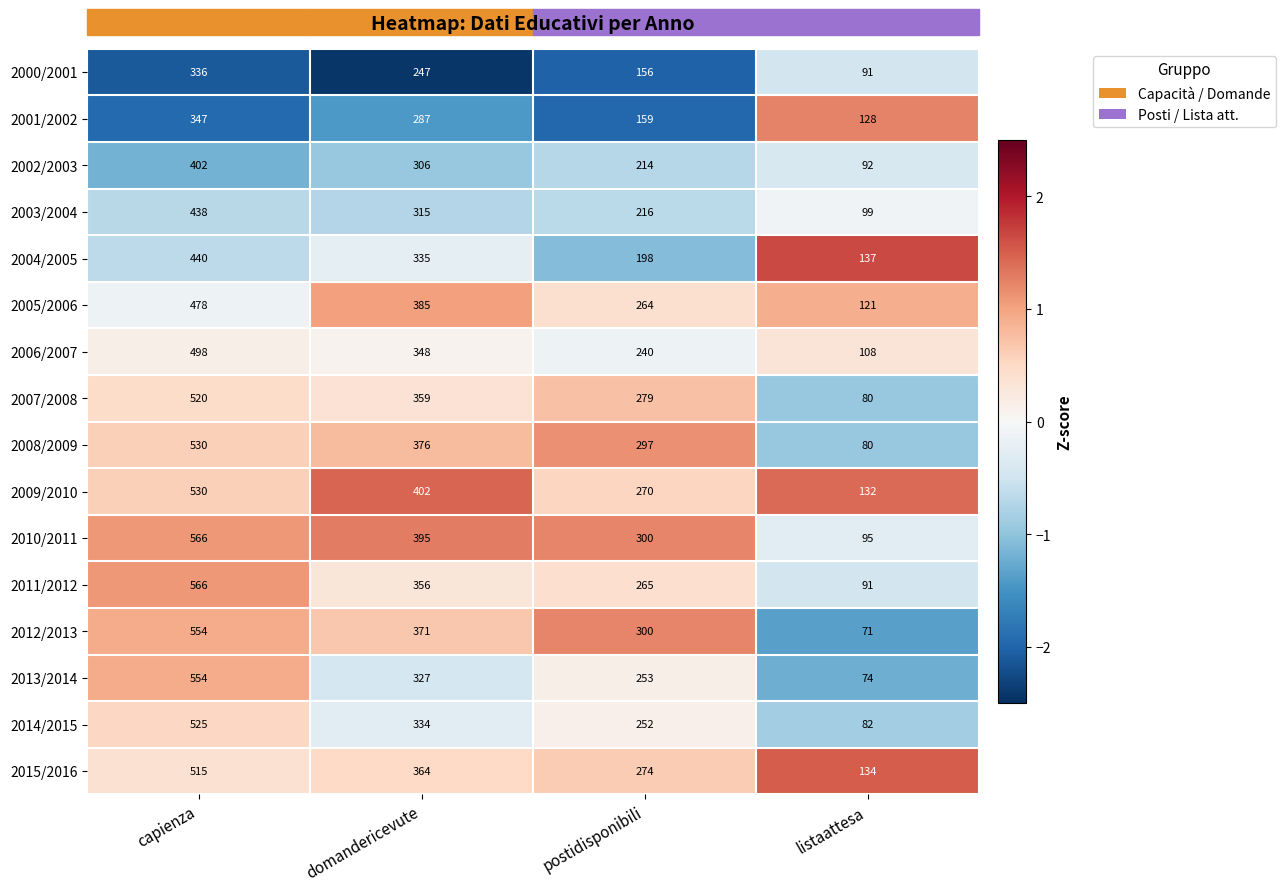

What is the approximate value of 2003/2004 at domandericevute?

315